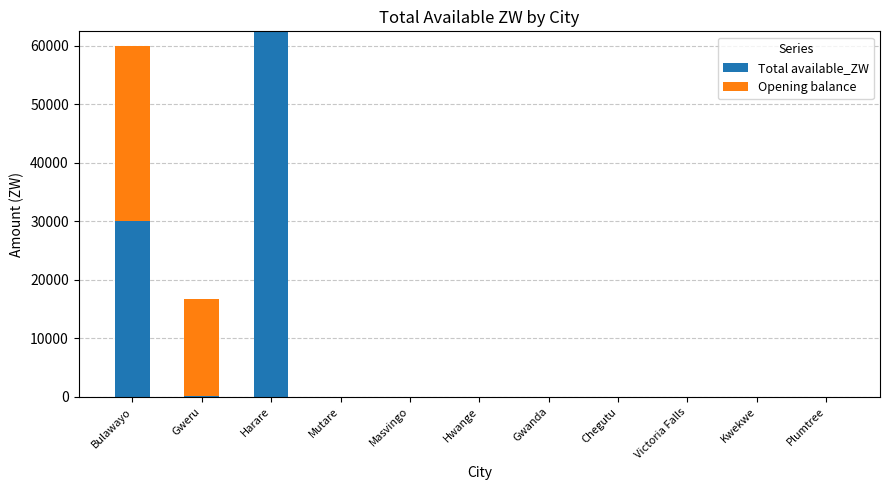

Are the bars horizontal?

No